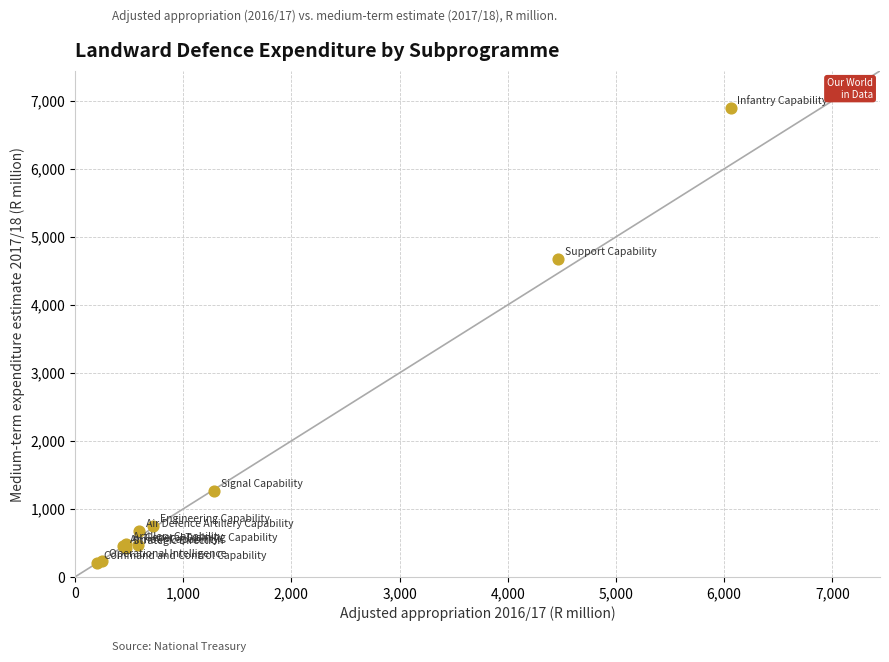

What Y value in the scatter plot is closest to 3549?

4680.4